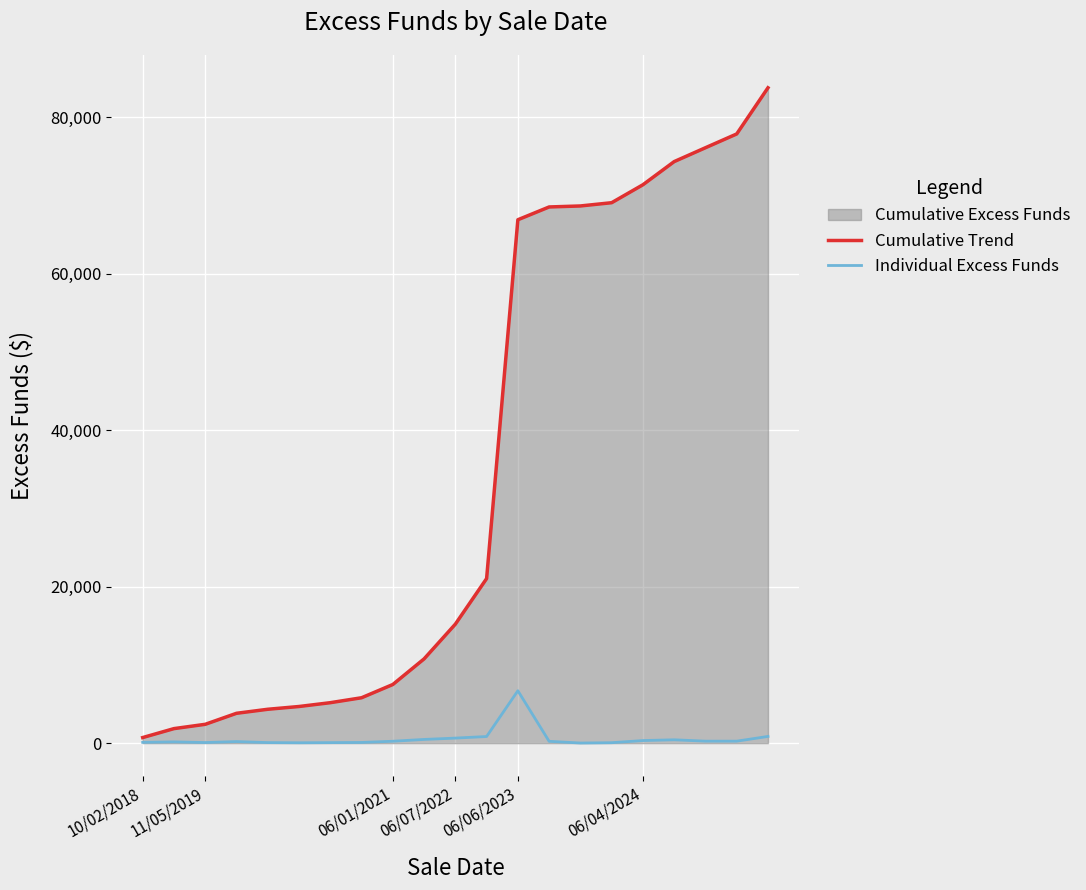

The Cumulative Trend series shows 77869.5 at 19. True or false?

True